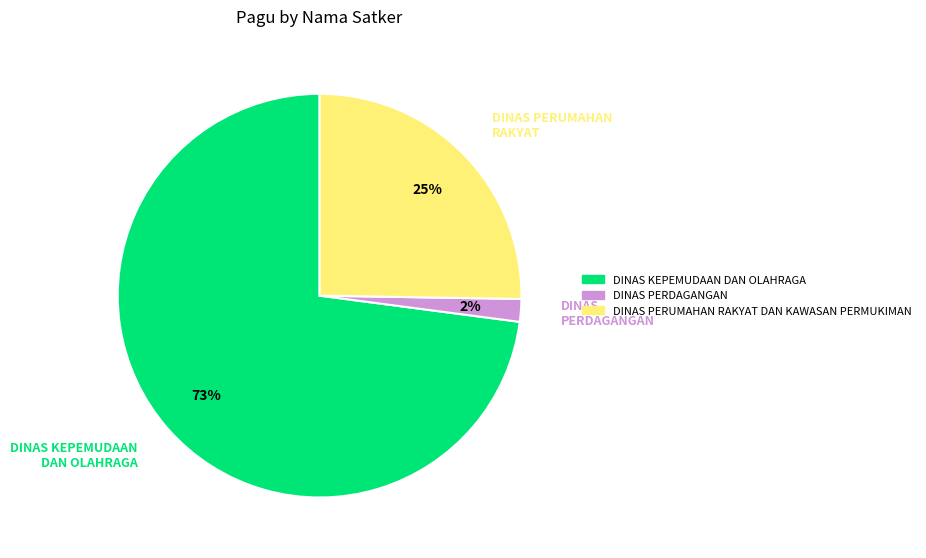

To the nearest percent, what is the difference between the DINAS PERDAGANGAN and DINAS KEPEMUDAAN DAN OLAHRAGA slice percentages?

71%